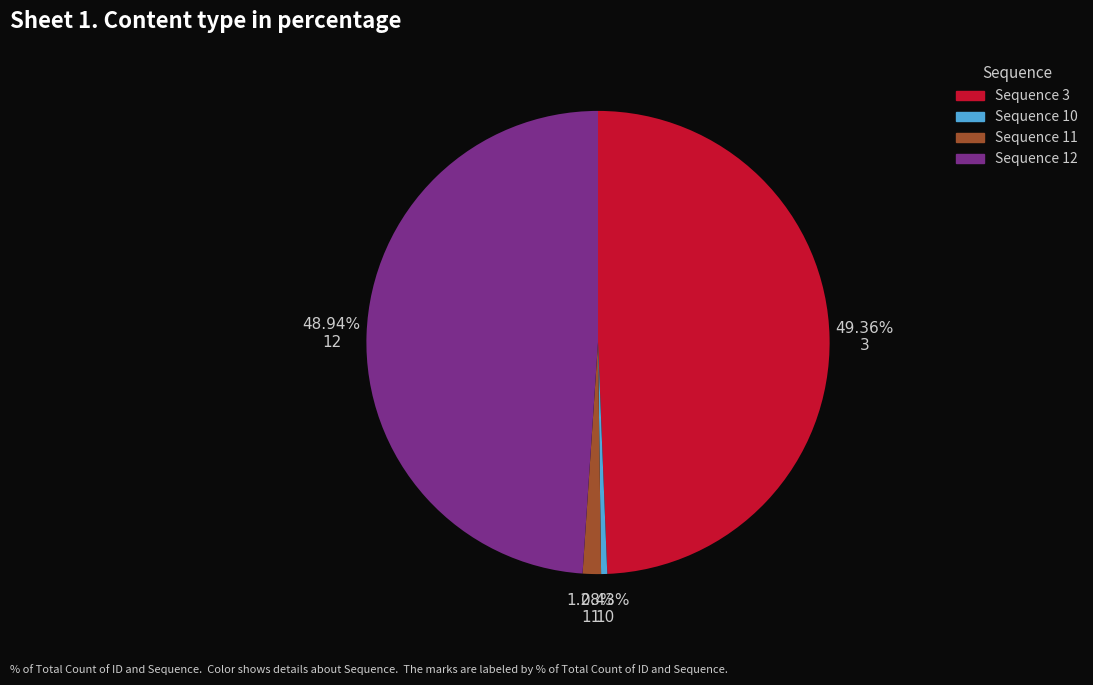

Rank the categories by value from highest to lowest.

3, 12, 11, 10